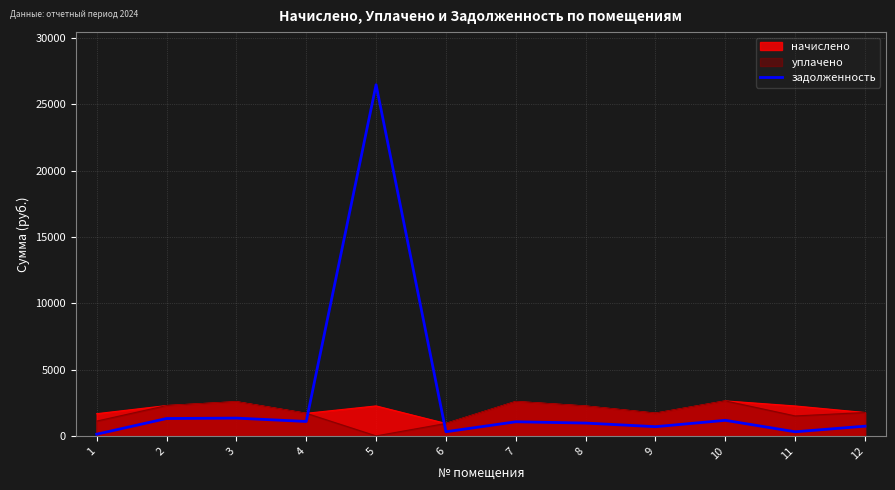

Reading left to right, list all the values displayed in this chart.

1=127.1	2=1311.2	3=1341.6	4=1088.4	5=26479.5	6=312.7	7=1065.1	8=967.4	9=694.5	10=1173.9	11=310.4	12=732.8